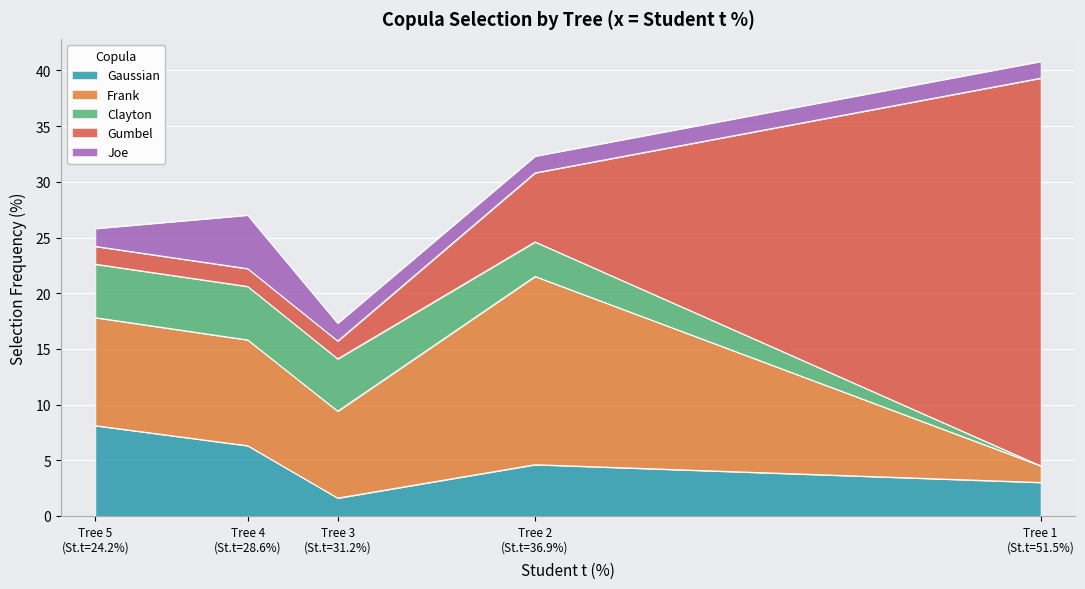

How many times do Frank and Gumbel cross each other?

1